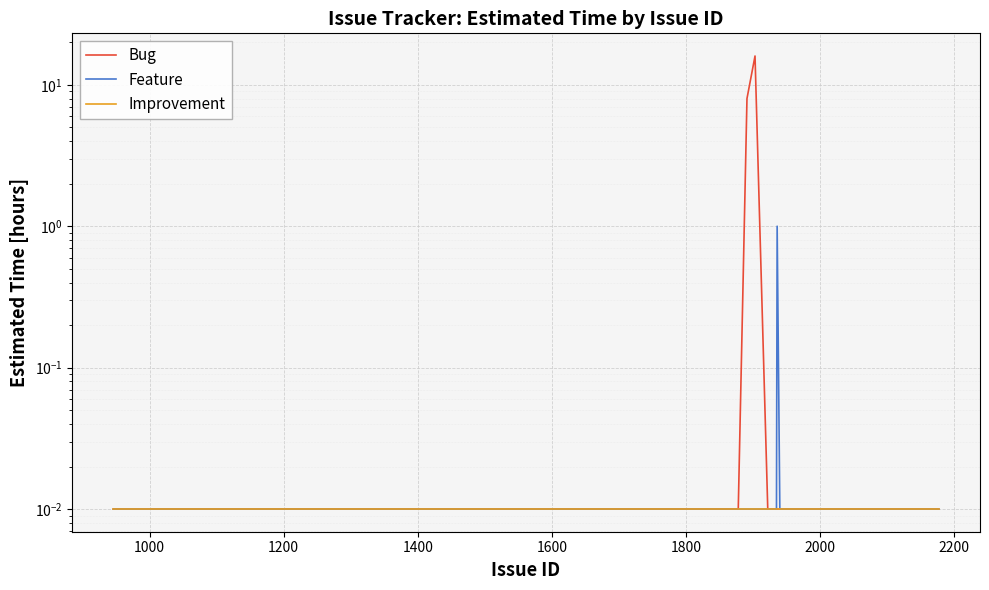

True or false: Bug and Feature intersect in this chart.

False